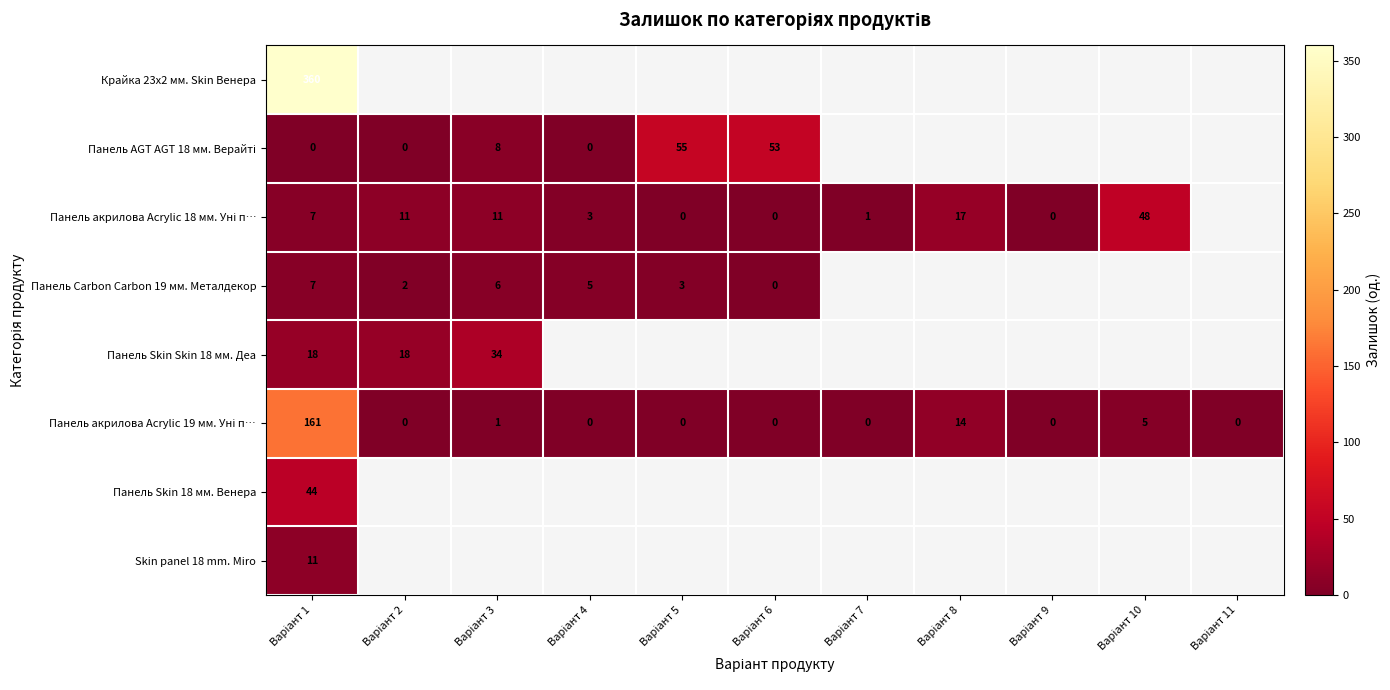

Which category has the highest value in the Панель Carbon Carbon 19 мм. Металдекор series?

Варіант 1